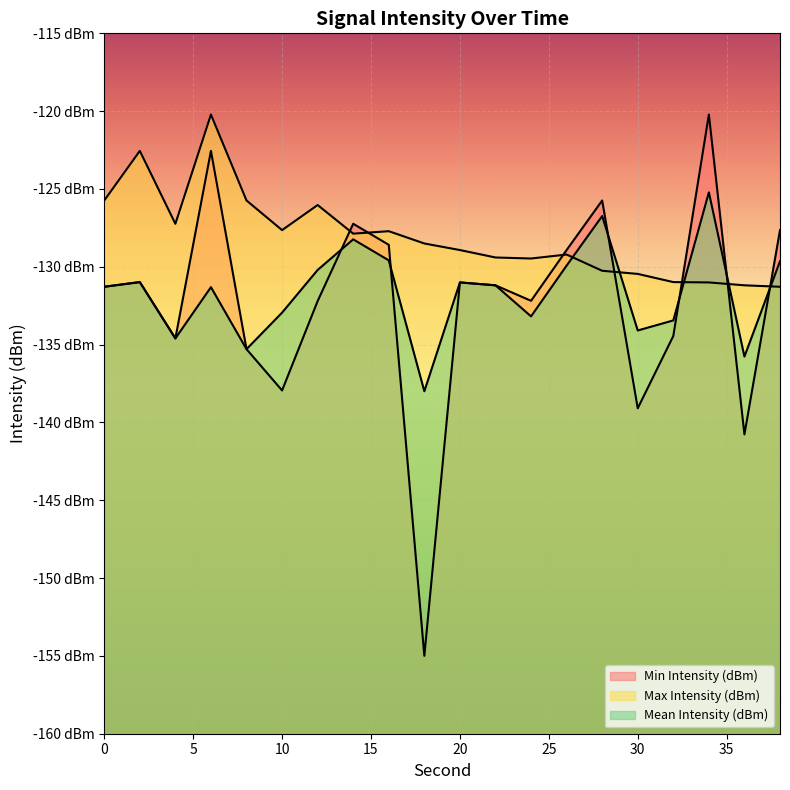

At 2, list the series in order from smallest to largest.

Min Intensity (dBm), Mean Intensity (dBm), Max Intensity (dBm)